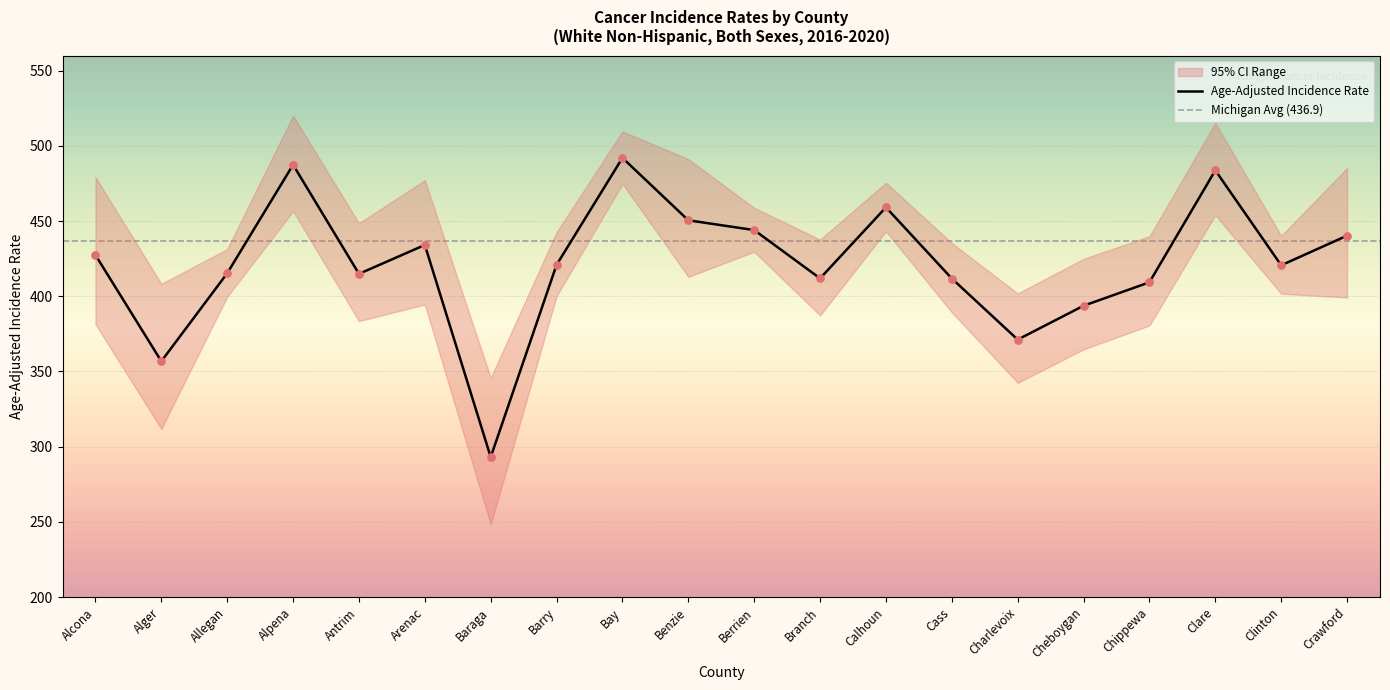

True or false: Age-Adjusted Incidence Rate has a value of 622.9 at Alcona.

False